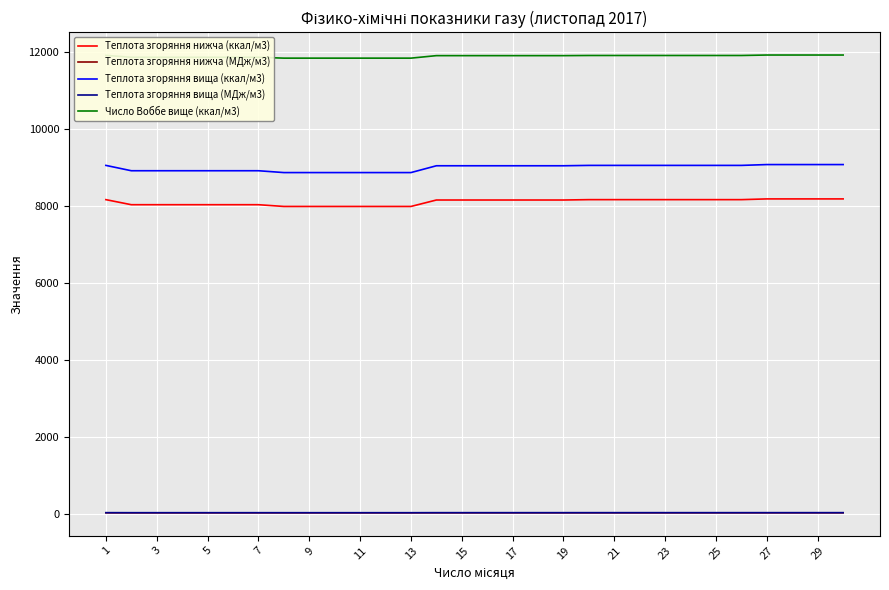

True or false: Число Воббе вище (ккал/м3) and Теплота згоряння нижча (ккал/м3) cross at least once.

False